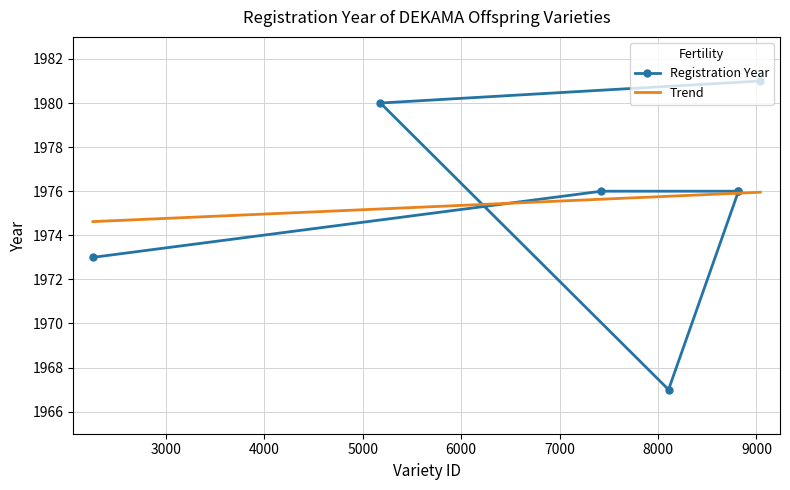

What is the value of the Registration Year point at the 6th from the left?

1976